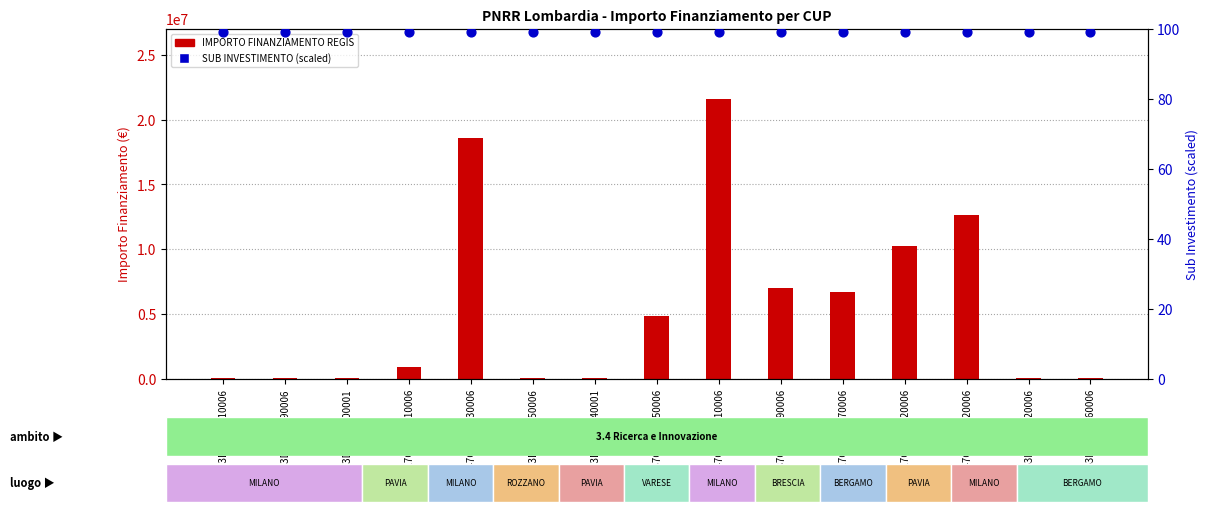

Is the value of SUB INVESTIMENTO (scaled) at F17G20000120006 greater than the value of IMPORTO FINANZIAMENTO REGIS at D53D23000790006?

No